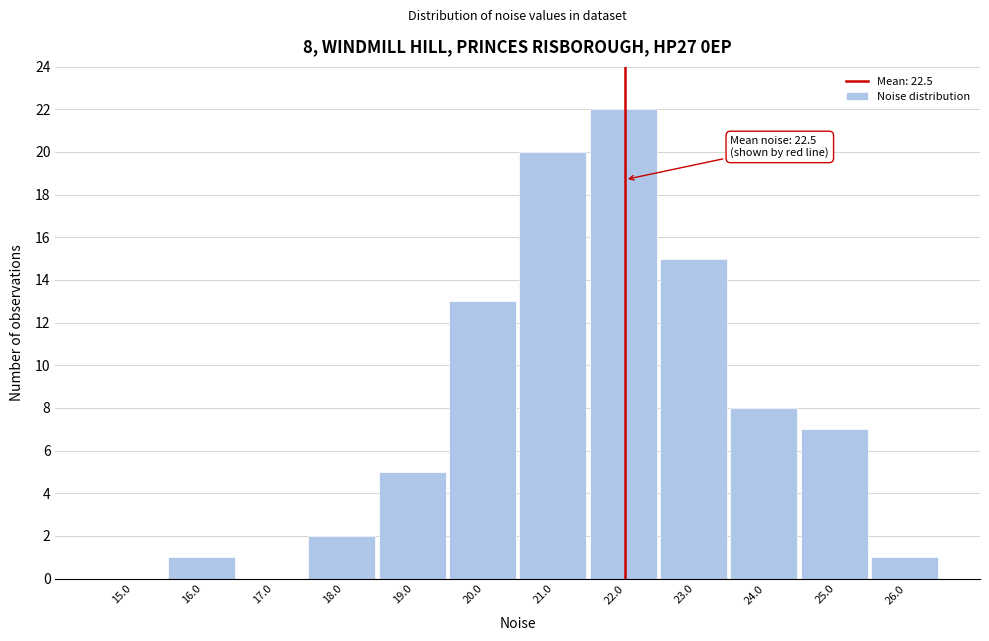

Reading left to right, transcribe all the data shown in this chart.

15.0=0	16.0=1	17.0=0	18.0=2	19.0=5	20.0=13	21.0=20	22.0=22	23.0=15	24.0=8	25.0=7	26.0=1